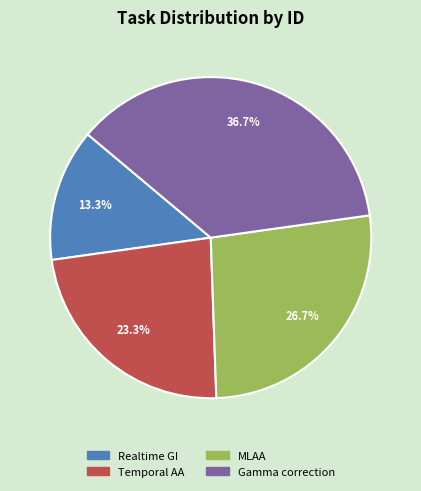

Between Realtime GI and Gamma correction, which is larger?

Gamma correction